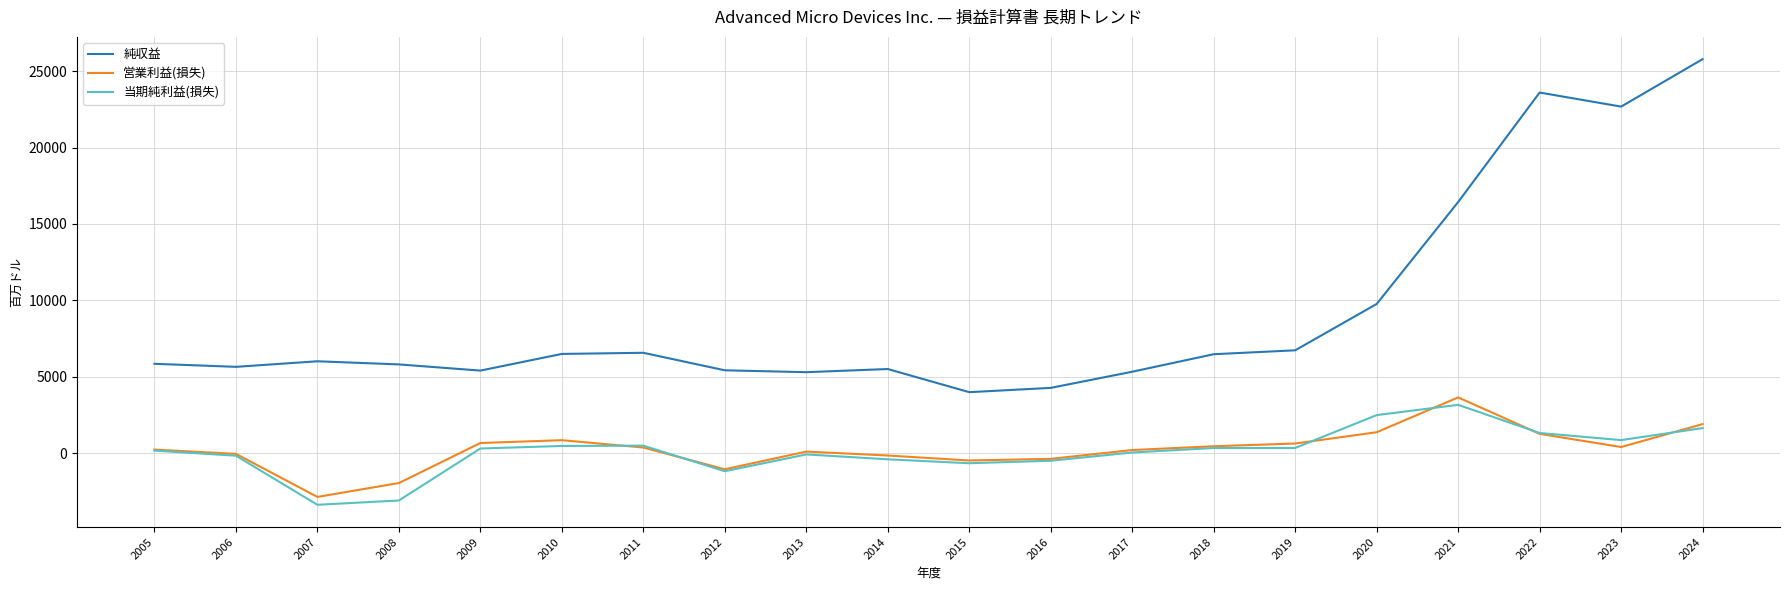

What is the maximum value for 当期純利益(損失)?

3162